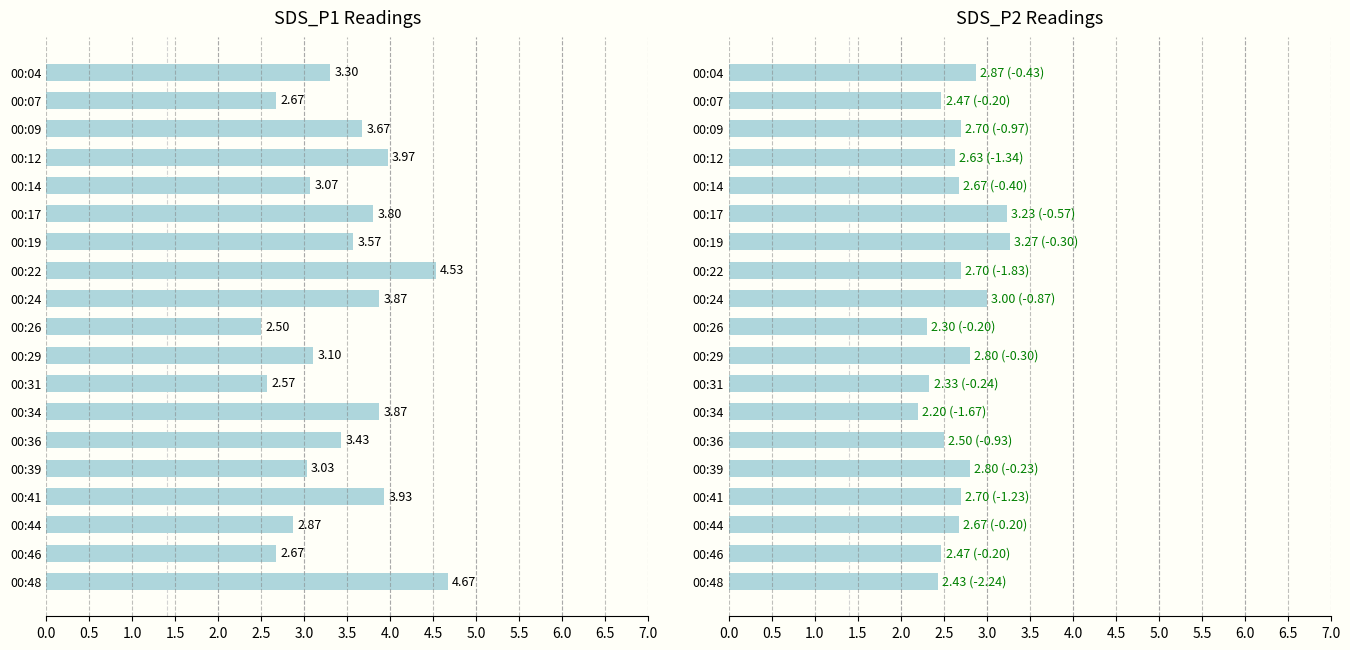

What is the value of the SDS_P2 bar at the 4th from the left?

2.6